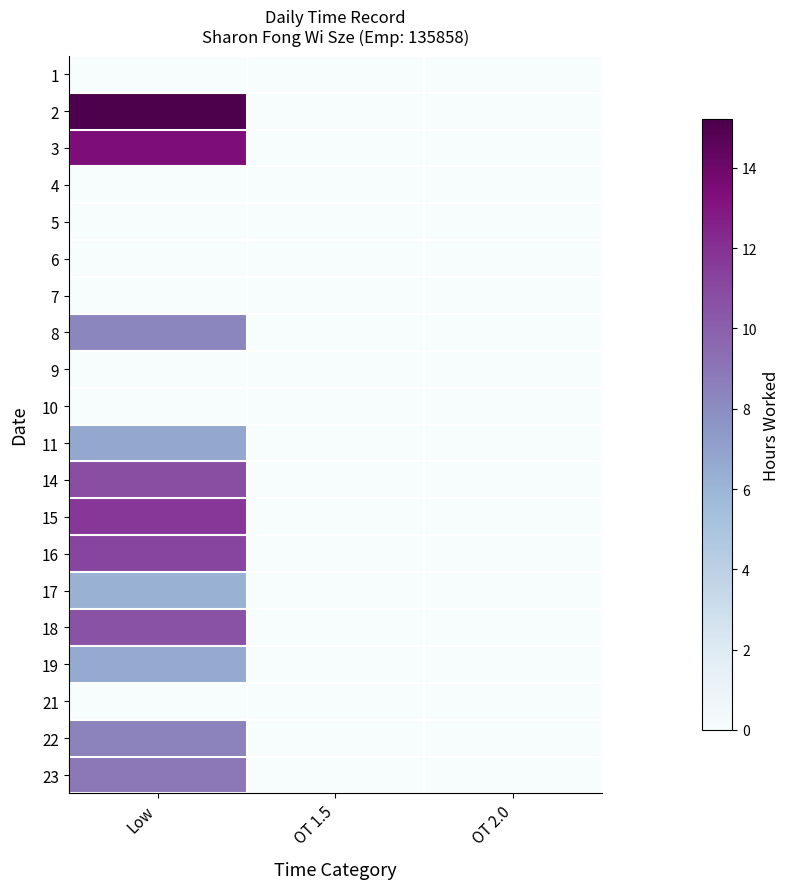

Reading left to right, list all the values displayed in this chart.

1: Low=0.0	OT 1.5=0.0	OT 2.0=0.0
2: Low=15.2	OT 1.5=0.0	OT 2.0=0.0
3: Low=13.4	OT 1.5=0.0	OT 2.0=0.0
4: Low=0.0	OT 1.5=0.0	OT 2.0=0.0
5: Low=0.0	OT 1.5=0.0	OT 2.0=0.0
6: Low=0.0	OT 1.5=0.0	OT 2.0=0.0
7: Low=0.0	OT 1.5=0.0	OT 2.0=0.0
8: Low=8.3	OT 1.5=0.0	OT 2.0=0.0
9: Low=0.0	OT 1.5=0.0	OT 2.0=0.0
10: Low=0.0	OT 1.5=0.0	OT 2.0=0.0
11: Low=6.8	OT 1.5=0.0	OT 2.0=0.0
14: Low=10.8	OT 1.5=0.0	OT 2.0=0.0
15: Low=11.7	OT 1.5=0.0	OT 2.0=0.0
16: Low=11.2	OT 1.5=0.0	OT 2.0=0.0
17: Low=6.2	OT 1.5=0.0	OT 2.0=0.0
18: Low=10.6	OT 1.5=0.0	OT 2.0=0.0
19: Low=6.6	OT 1.5=0.0	OT 2.0=0.0
21: Low=0.0	OT 1.5=0.0	OT 2.0=0.0
22: Low=8.4	OT 1.5=0.0	OT 2.0=0.0
23: Low=8.9	OT 1.5=0.0	OT 2.0=0.0